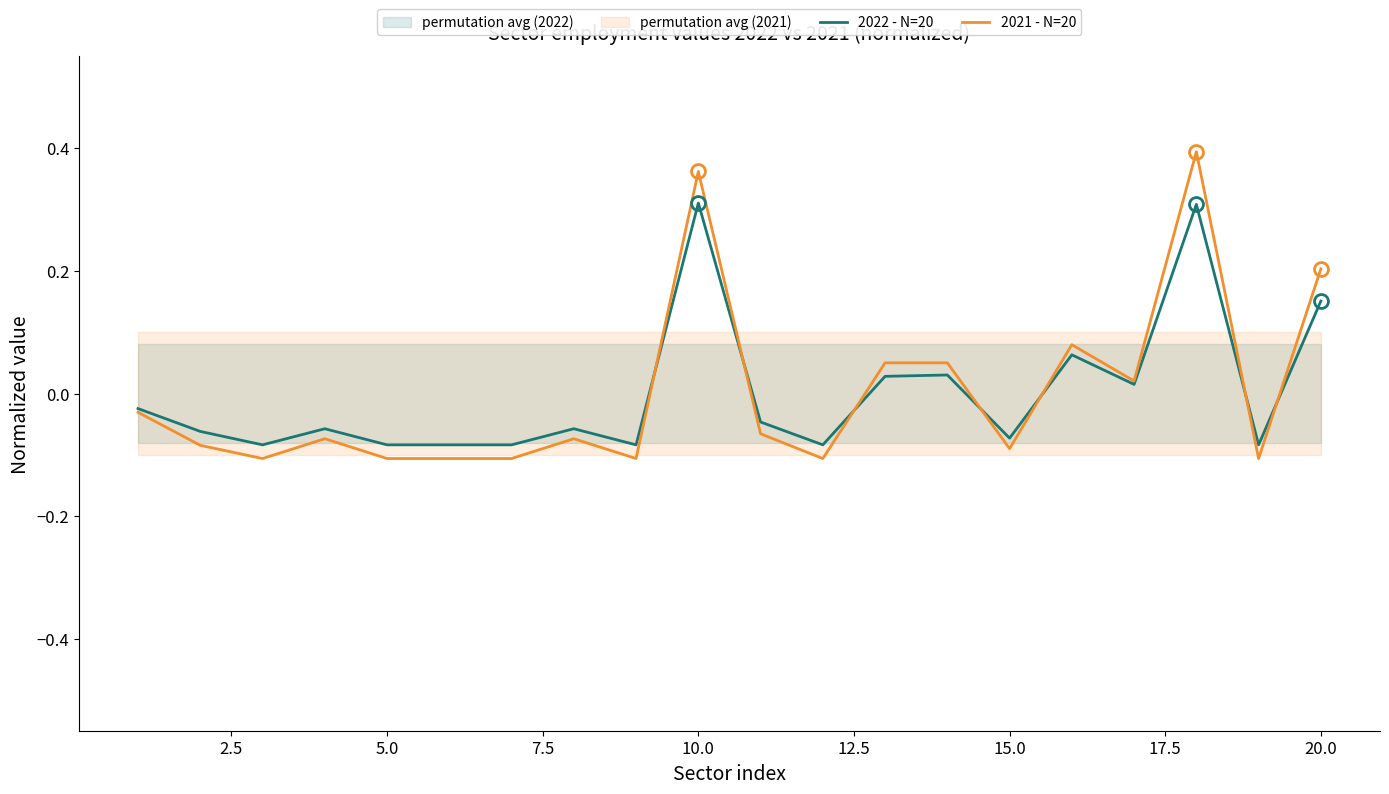

At which label does 2021 - N=20 first exceed 0?

10.0